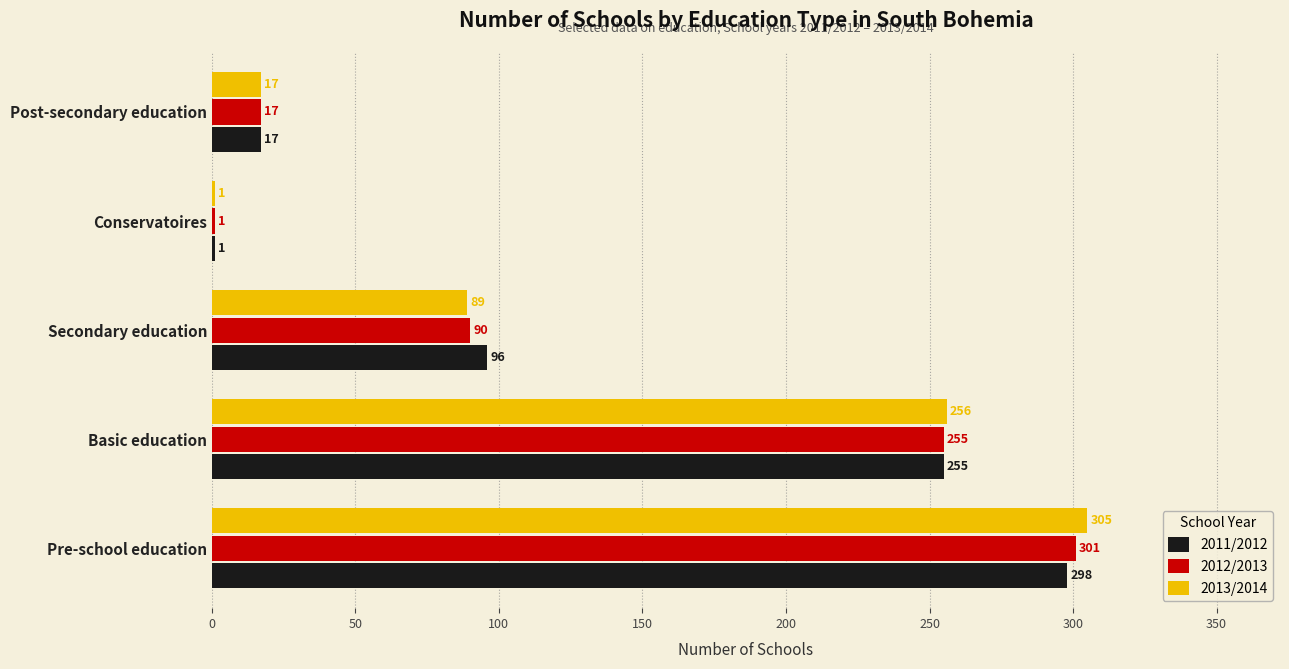

Between Secondary education and Conservatoires, which series saw the biggest shift?

2011/2012